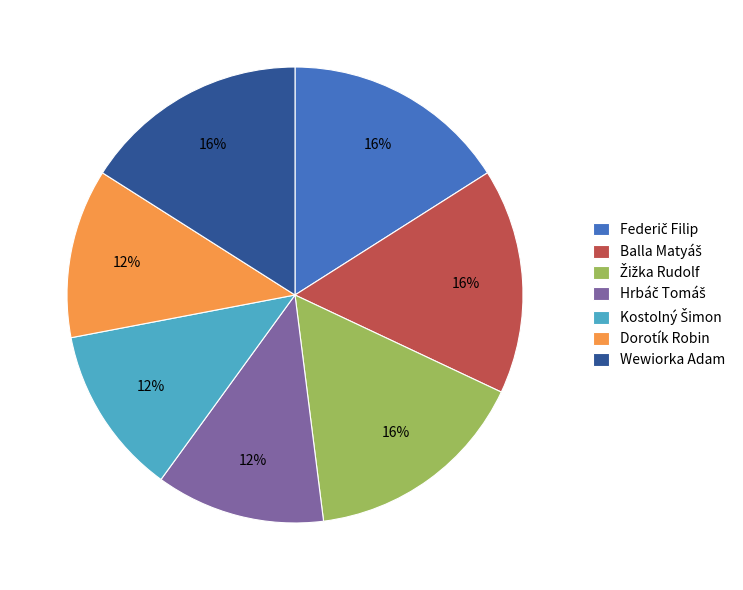

To the nearest percent, what percentage of the pie is Wewiorka Adam?

16%